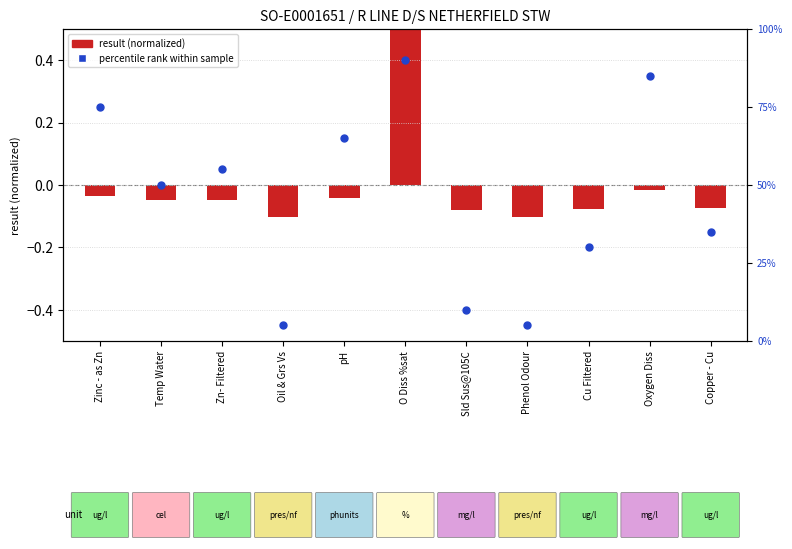

Which has a higher value, Zn- Filtered or Phenol Odour?

Zn- Filtered